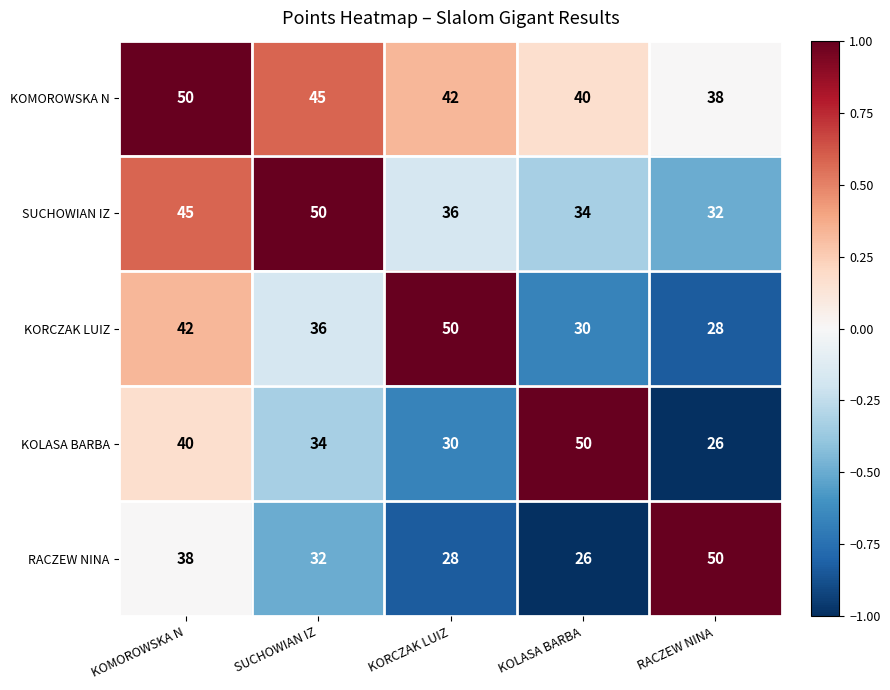

How many KOLASA BARBA values are between 30 and 40?

3